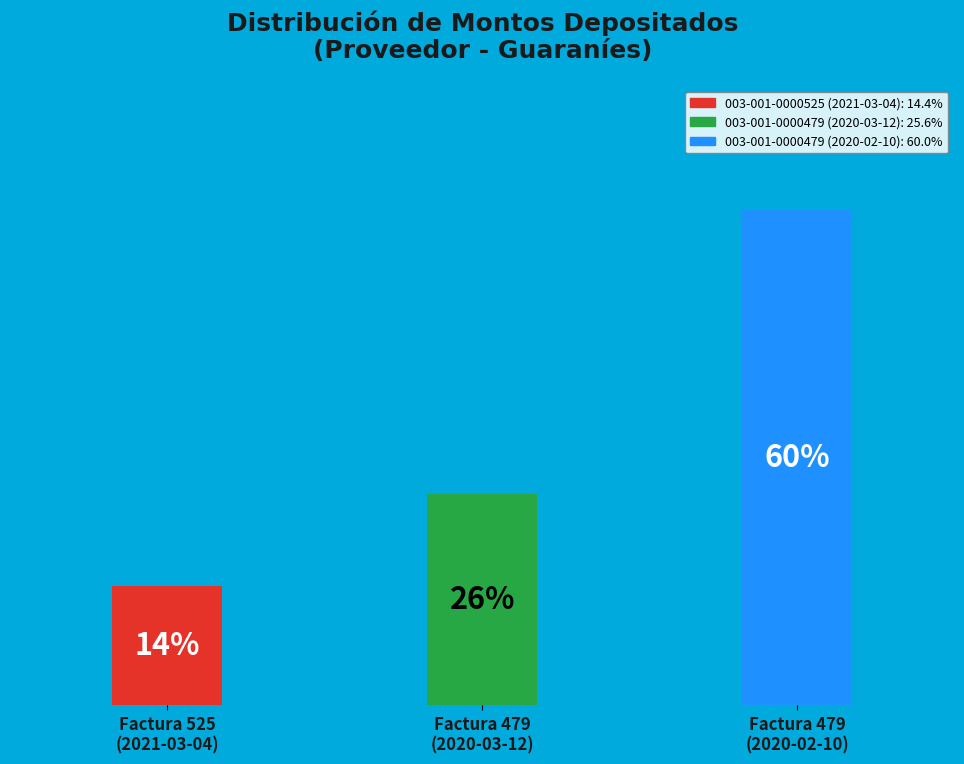

What is the majority slice?

003-001-0000479 (2020-02-10)